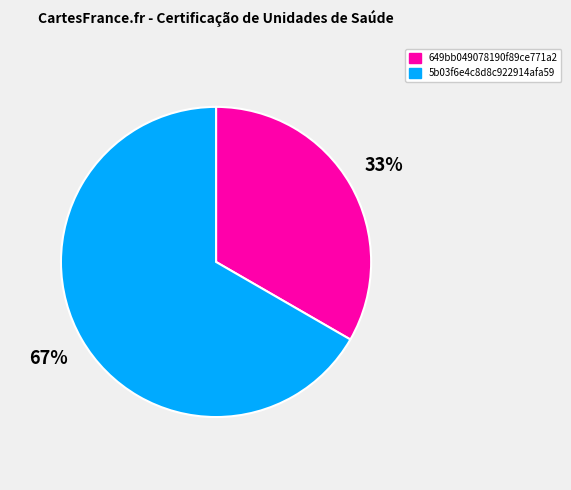

To the nearest percent, what portion does 5b03f6e4c8d8c922914afa59 represent?

67%